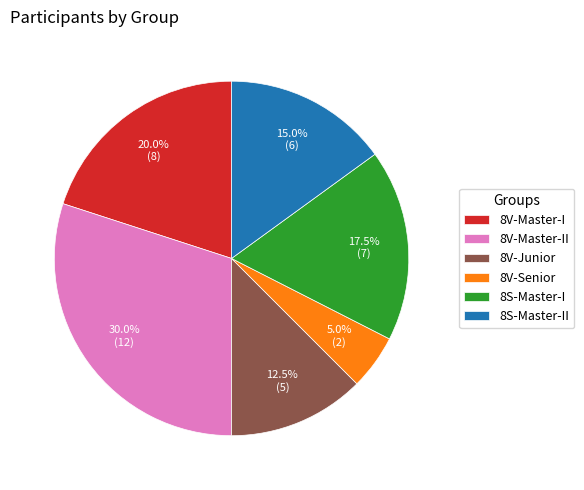

Does 8V-Senior account for over 50% of the chart?

No